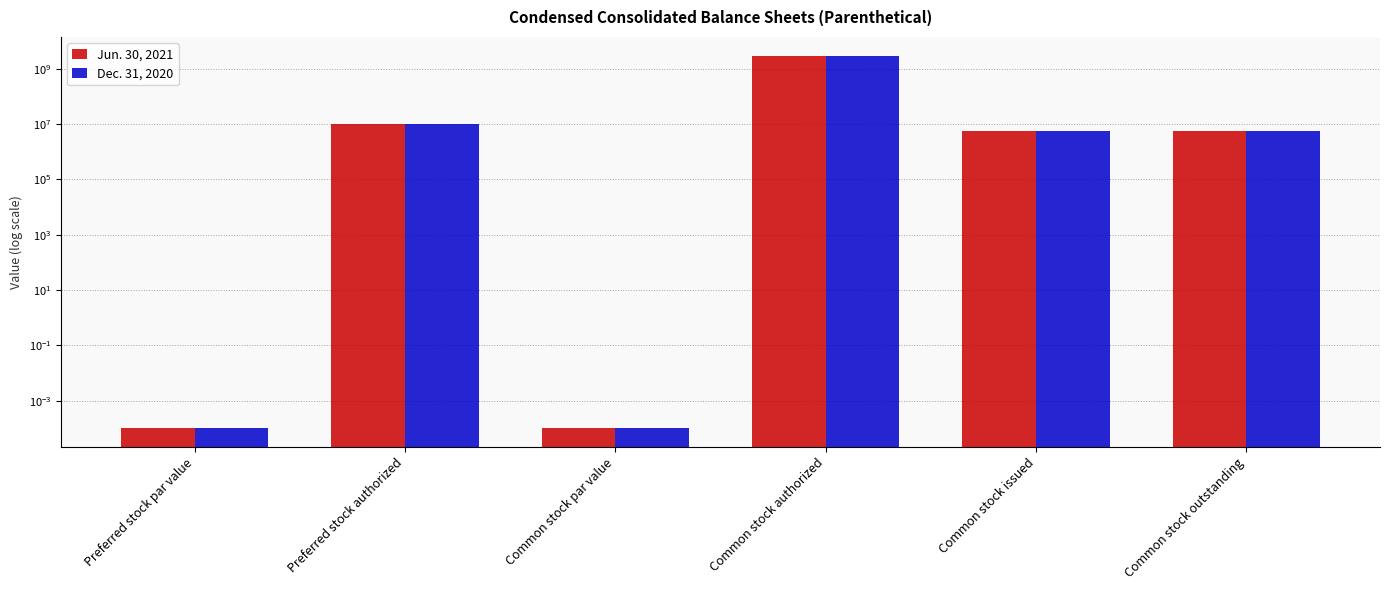

Rank the categories by Dec. 31, 2020 value from highest to lowest.

Common stock authorized, Preferred stock authorized, Common stock issued, Common stock outstanding, Preferred stock par value, Common stock par value